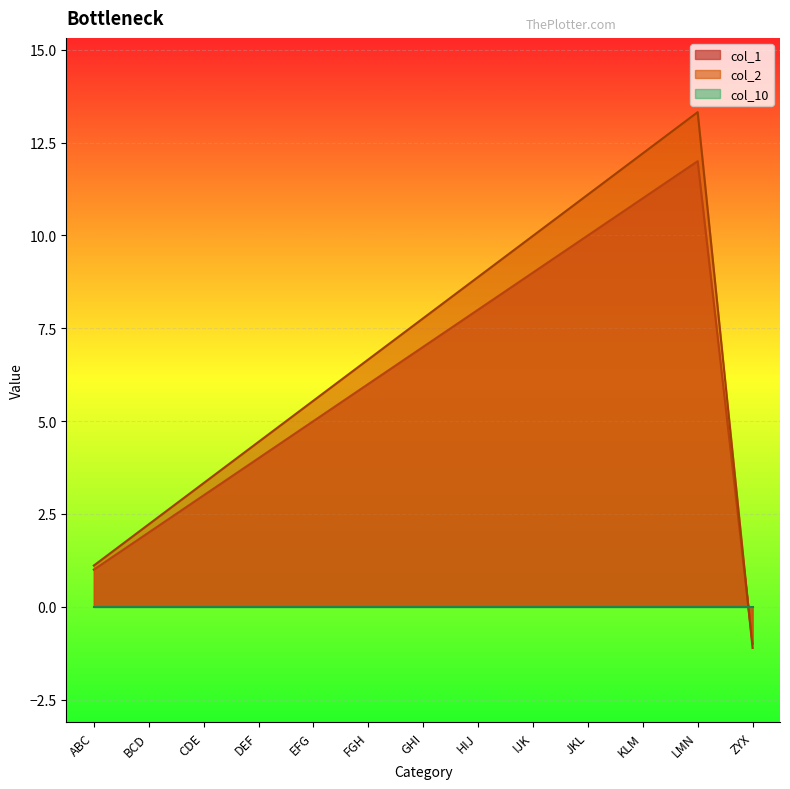

What is the value of the col_2 point at the 3rd from the left?

3.3